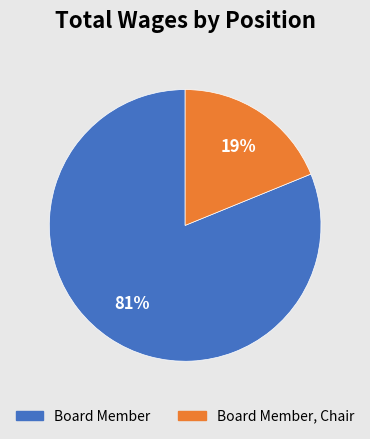

To the nearest percent, what portion does Board Member represent?

81%